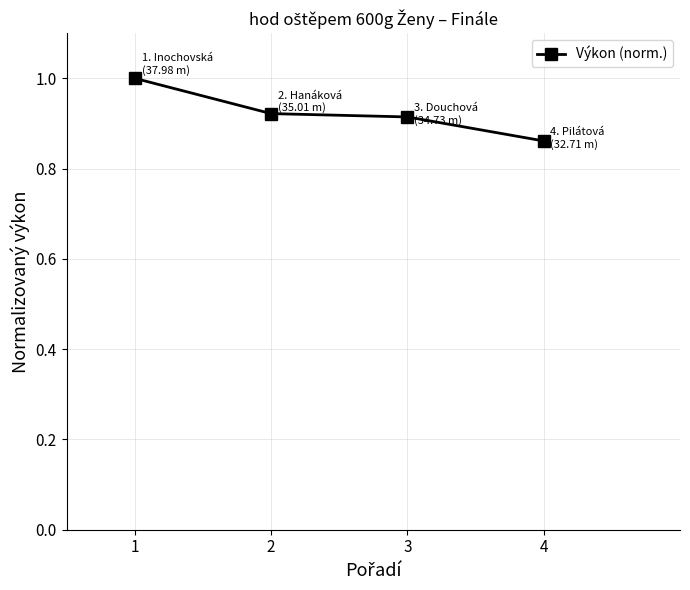

What is the sum of the values at 1 and 3?

1.9